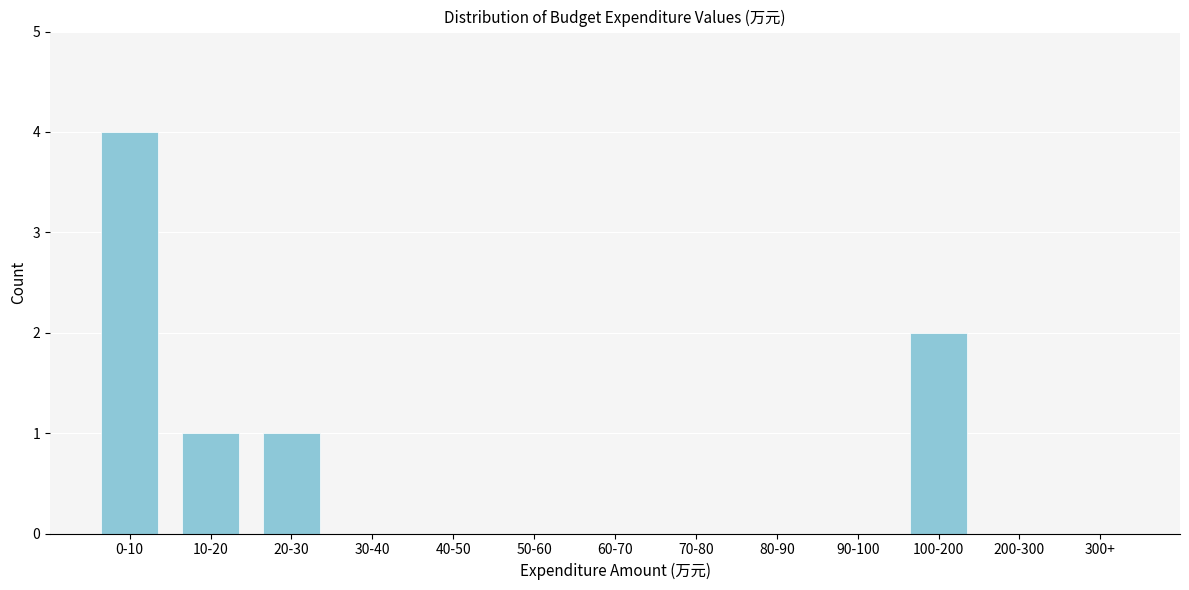

Reading left to right, list all the values displayed in this chart.

0-10=4	10-20=1	20-30=1	30-40=0	40-50=0	50-60=0	60-70=0	70-80=0	80-90=0	90-100=0	100-200=2	200-300=0	300+=0